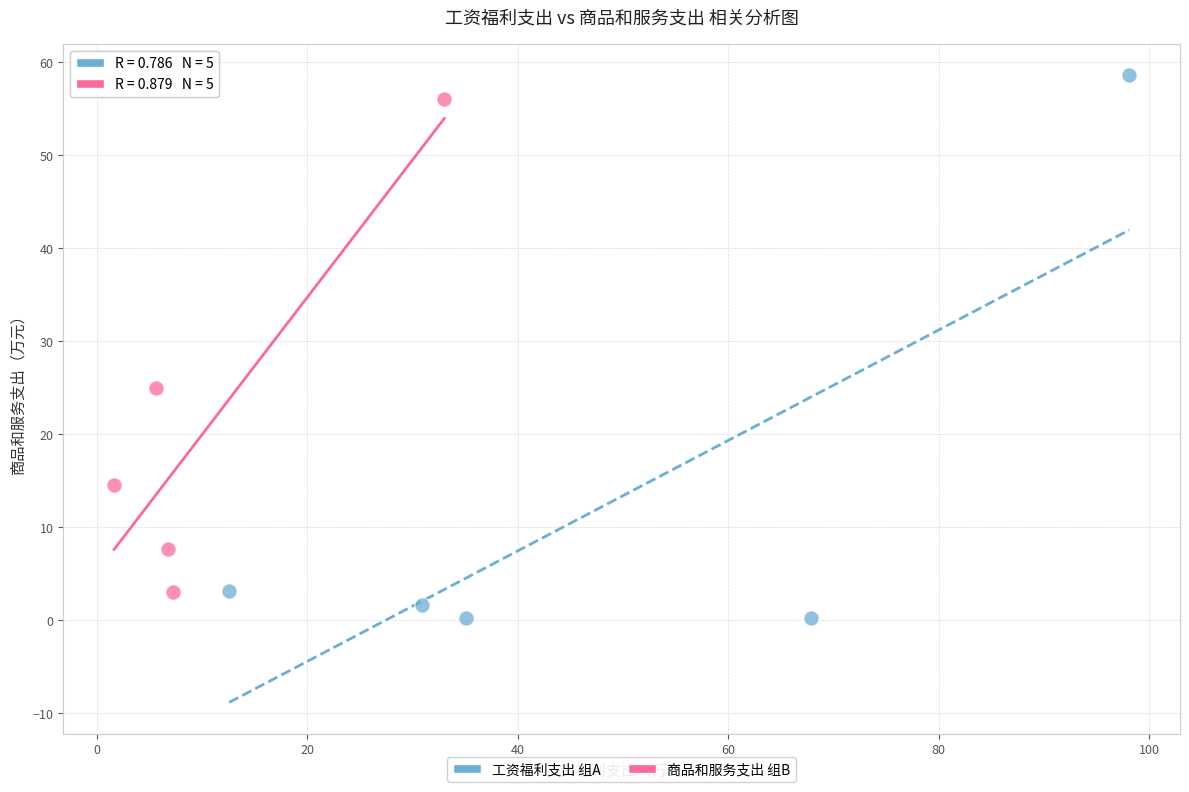

Which series has the largest Y range (max minus min)?

工资福利支出 组A